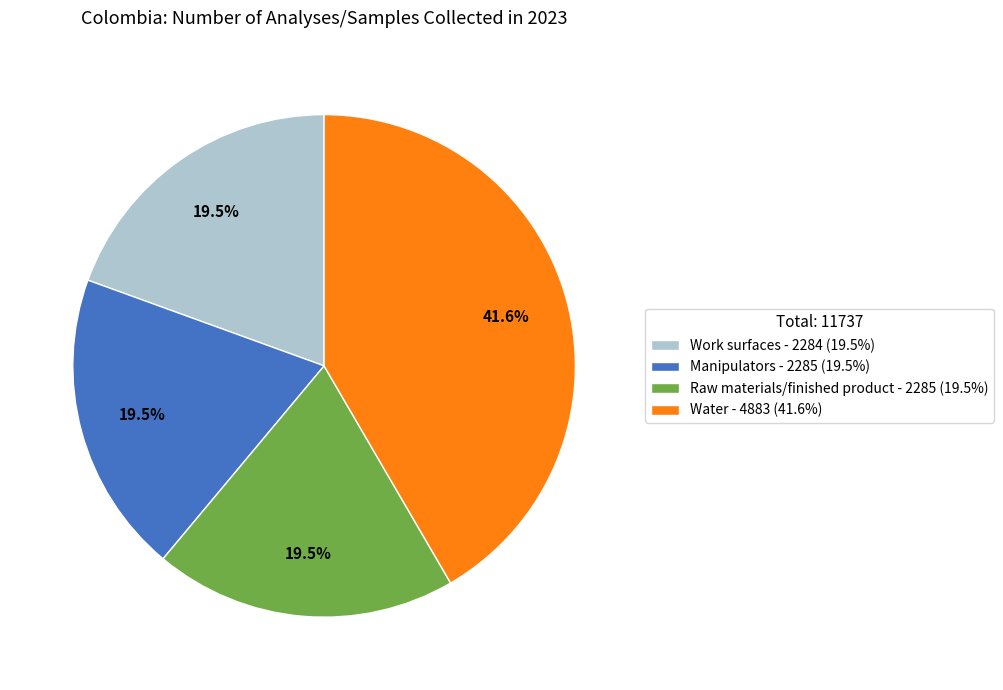

What percentage is the Water slice, to the nearest percent?

42%